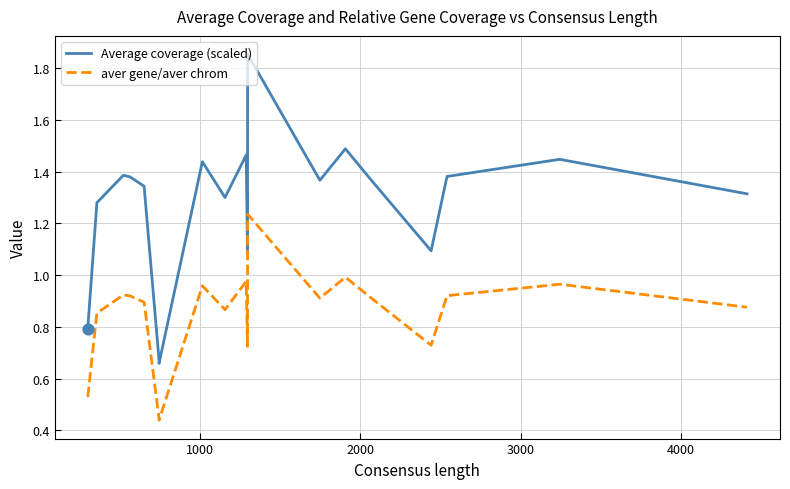

At how many categories does at least one series exceed 1?

16